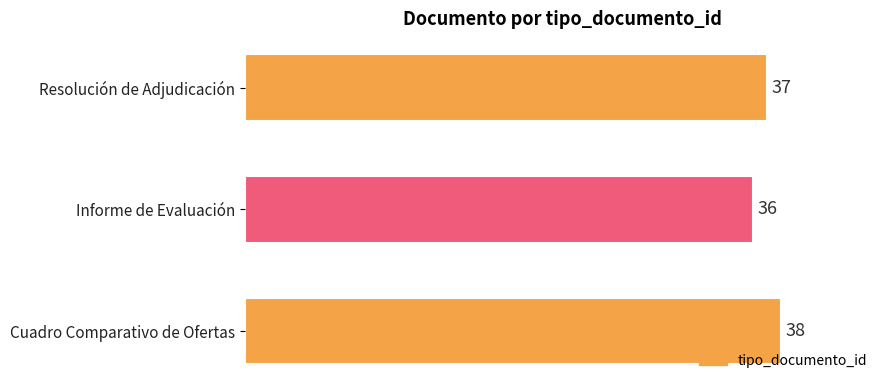

Reading top to bottom, extract all data points from this chart.

Resolución de Adjudicación=37	Informe de Evaluación=36	Cuadro Comparativo de Ofertas=38